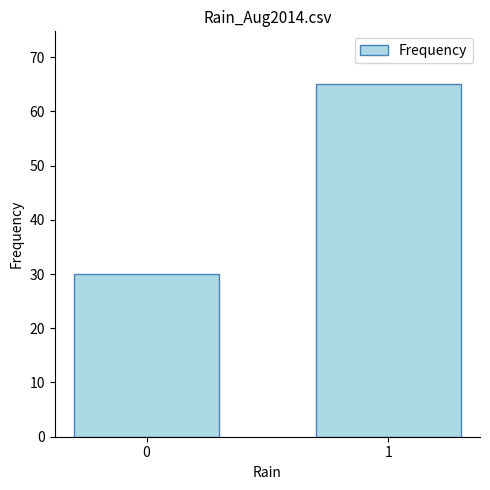

At which category does the chart reach its peak across all series?

1